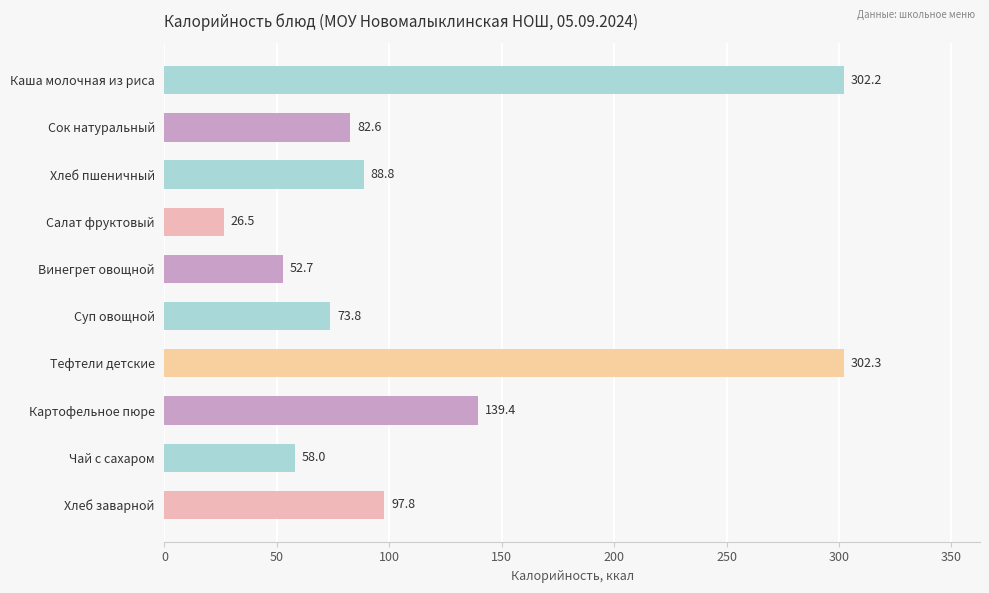

What is the difference between the maximum and minimum values?

275.8